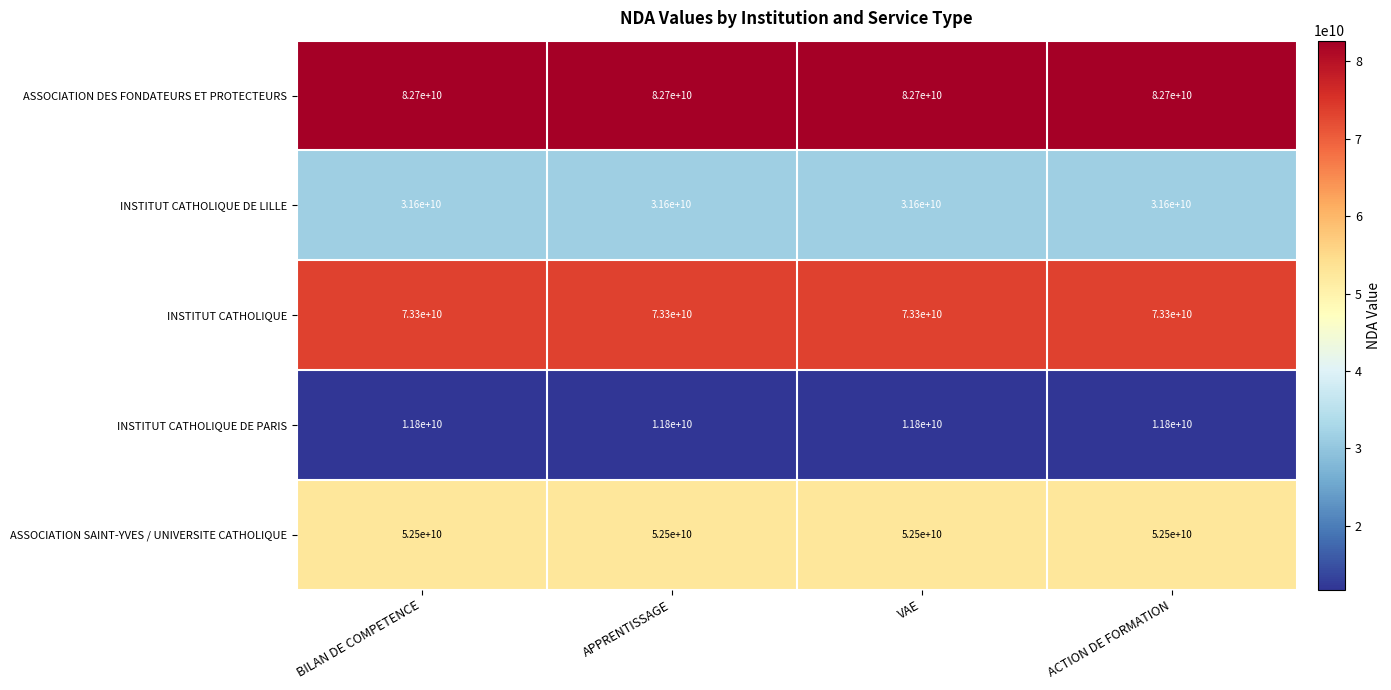

Is it true that ASSOCIATION SAINT-YVES / UNIVERSITE CATHOLIQUE equals 32130221459 at APPRENTISSAGE?

False